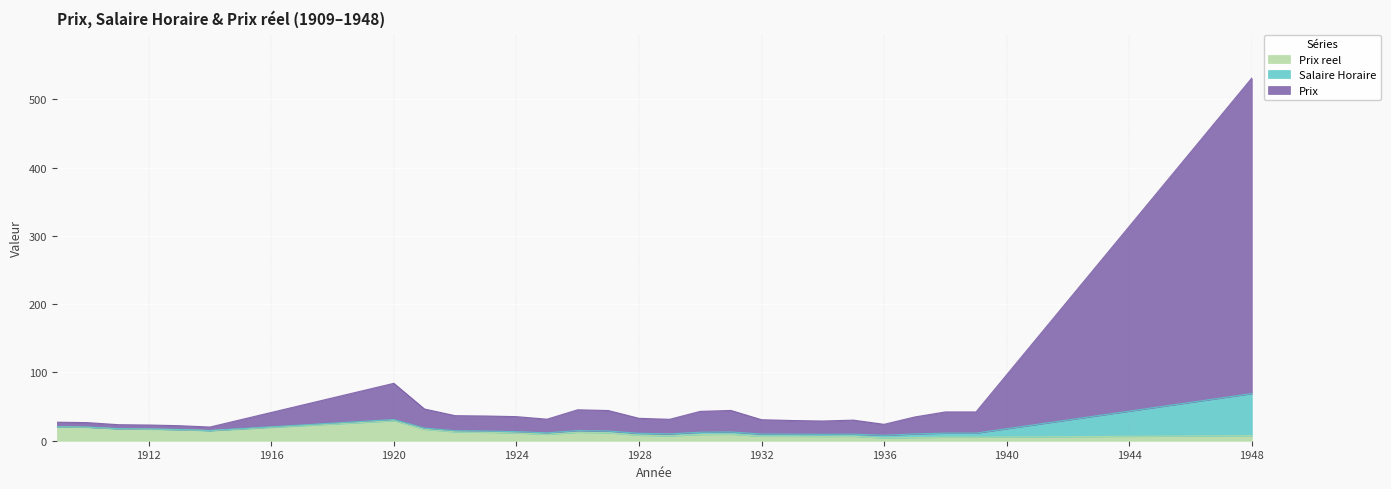

Is it true that Salaire Horaire equals 16.7 at 1910?

False